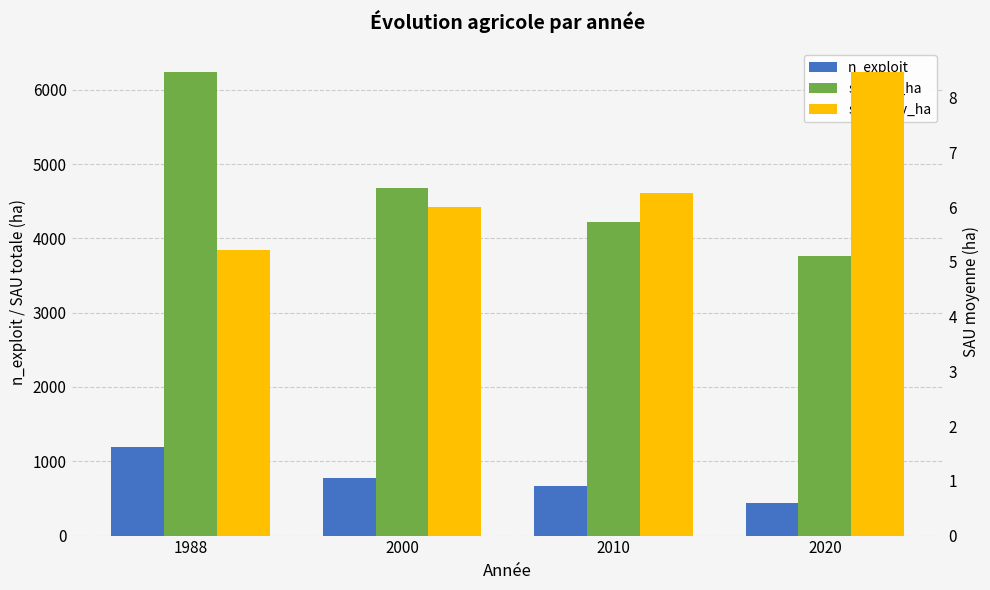

Rank the categories by sau_moy_ha value from highest to lowest.

2020, 2010, 2000, 1988